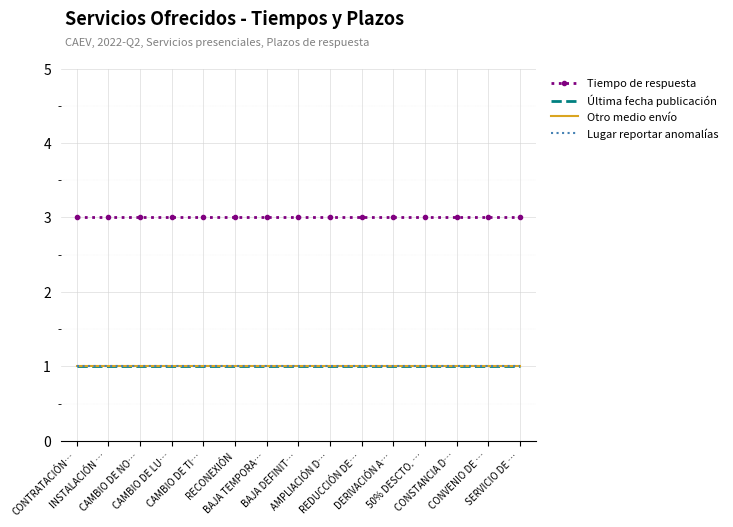

Which category has the lowest value in the Lugar reportar anomalías series?

CONTRATACIÓN…